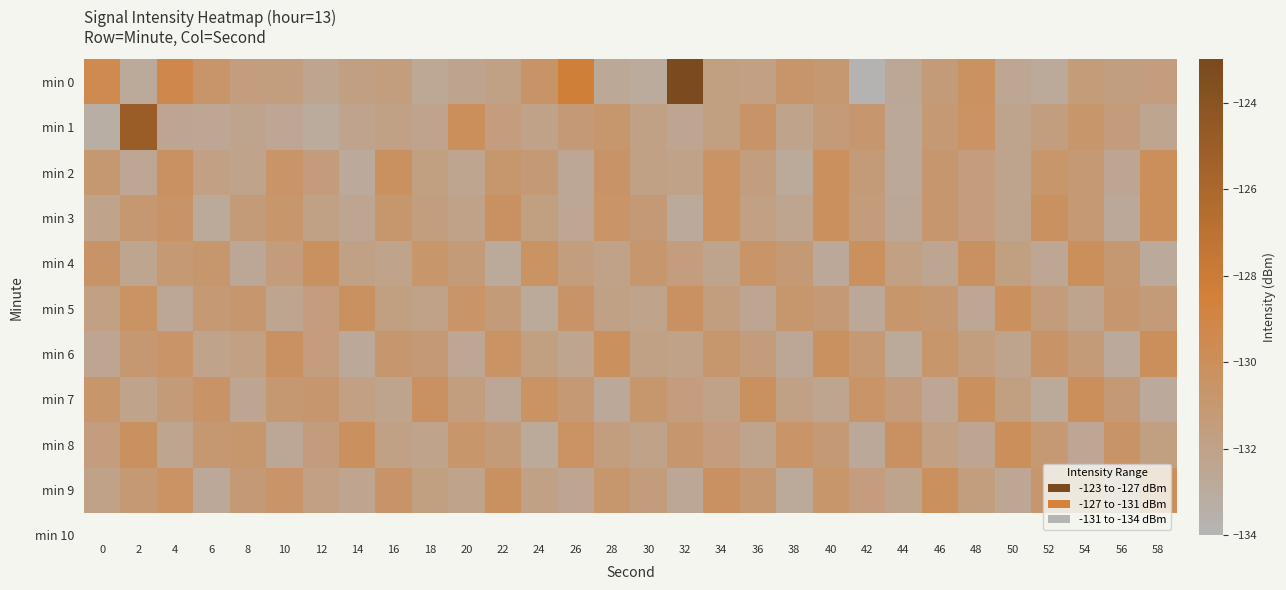

List the series in order of their peak value, highest first.

min 0, min 1, min 2, min 3, min 4, min 6, min 7, min 8, min 9, min 5